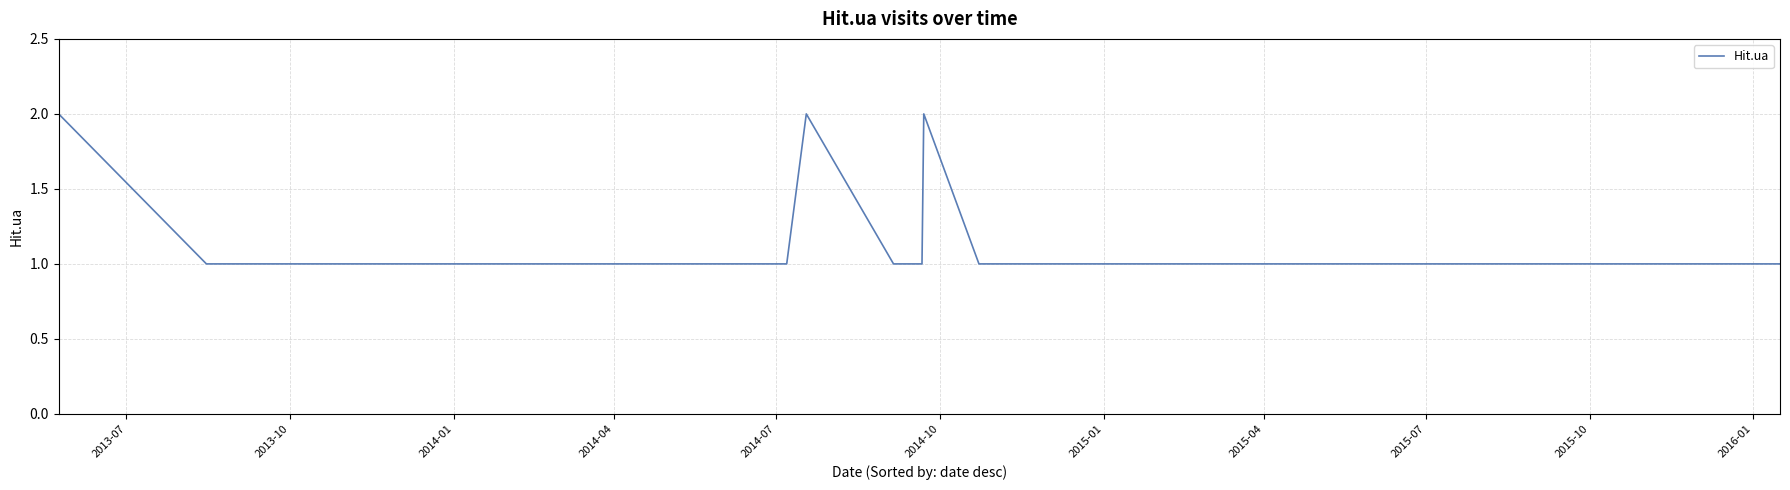

True or false: the data has more than 2 interior local peaks.

False